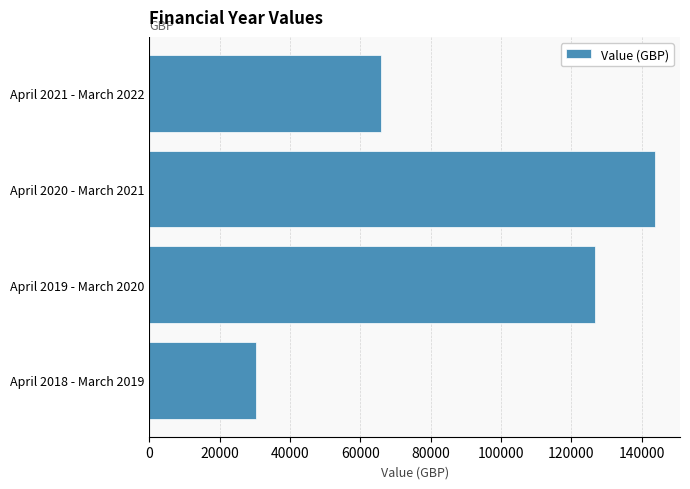

Rank the categories by value from highest to lowest.

April 2020 - March 2021, April 2019 - March 2020, April 2021 - March 2022, April 2018 - March 2019